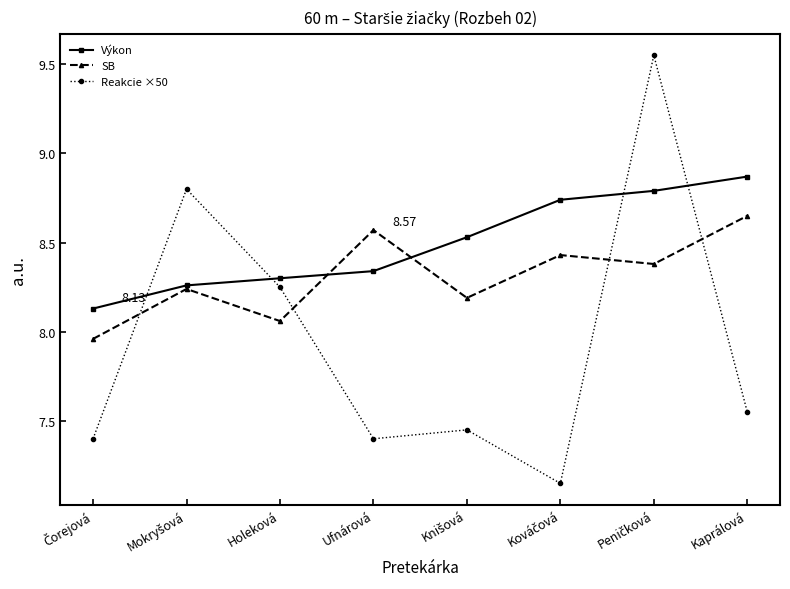

After their last crossing, which series has the higher values: Reakcie ×50 or SB?

SB